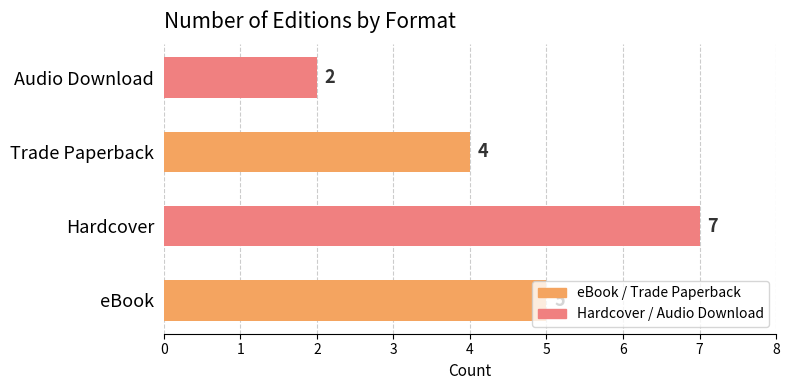

What is the difference between the maximum and minimum values?

5